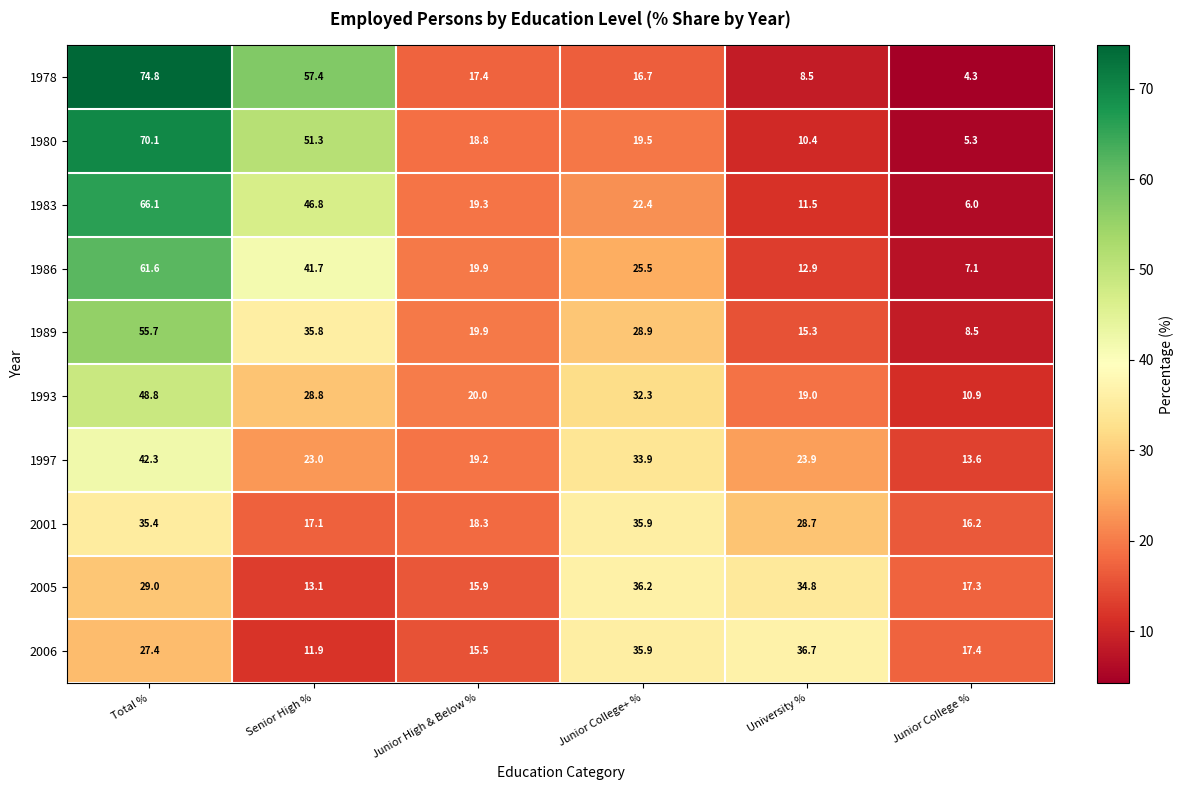

True or false: 1989 has a value of 18.1 at Junior College+ %.

False